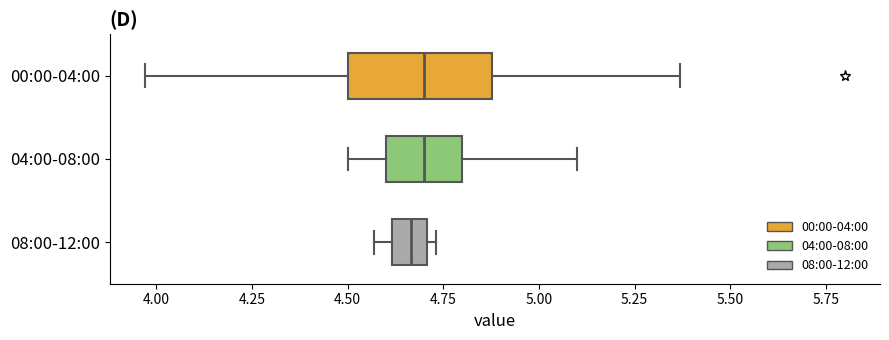

Comparing the boxes themselves (not the whiskers), which one is the widest?

00:00-04:00